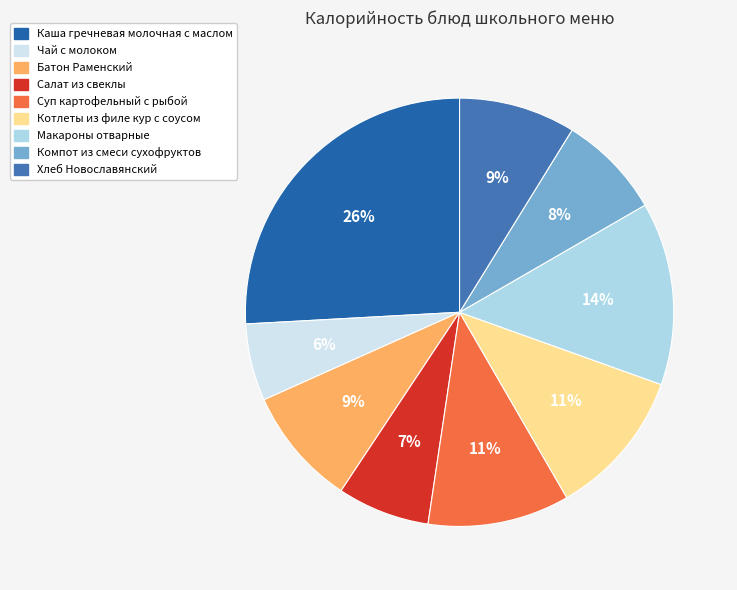

True or false: Чай с молоком accounts for 6% of the total.

True